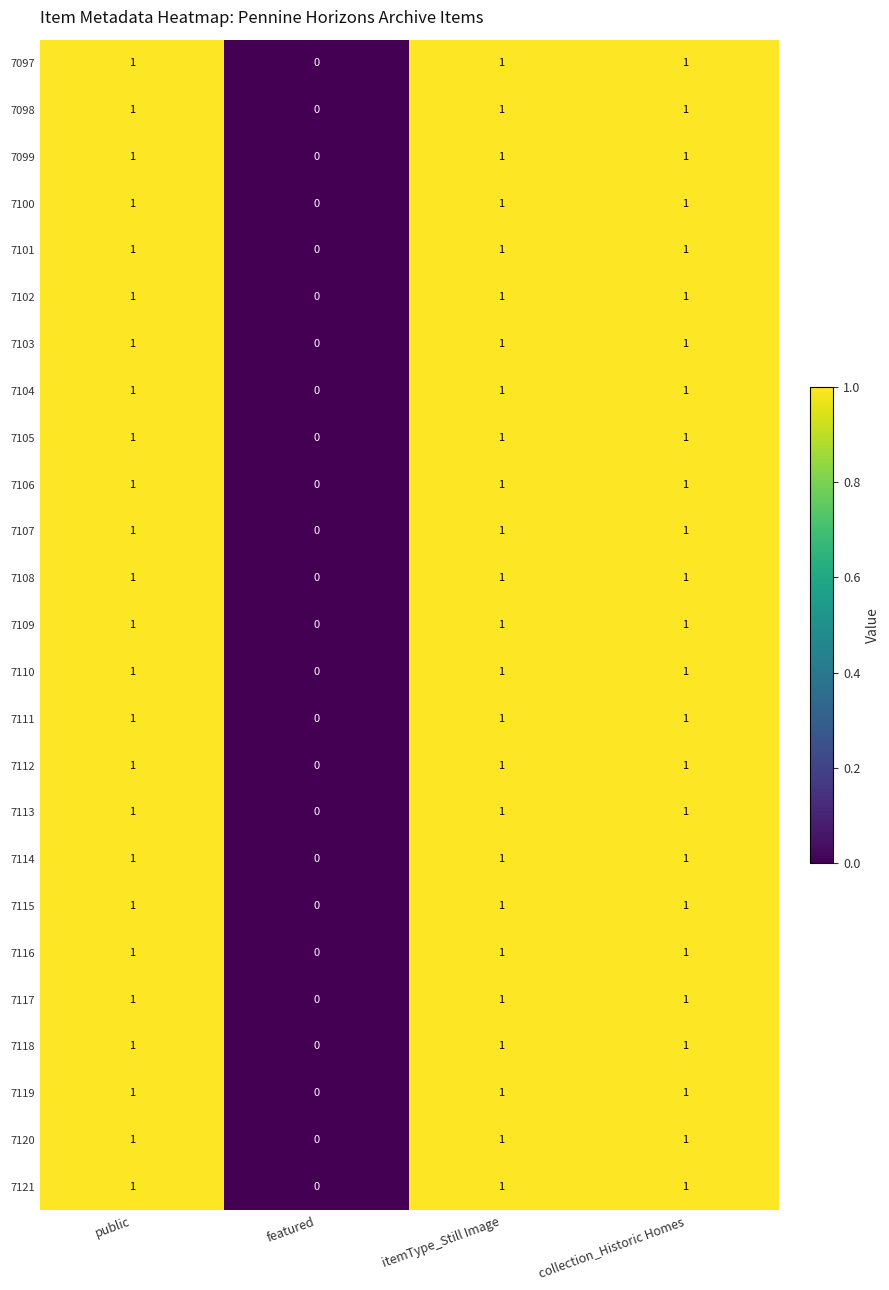

What is the sum of all 7119 values?

3